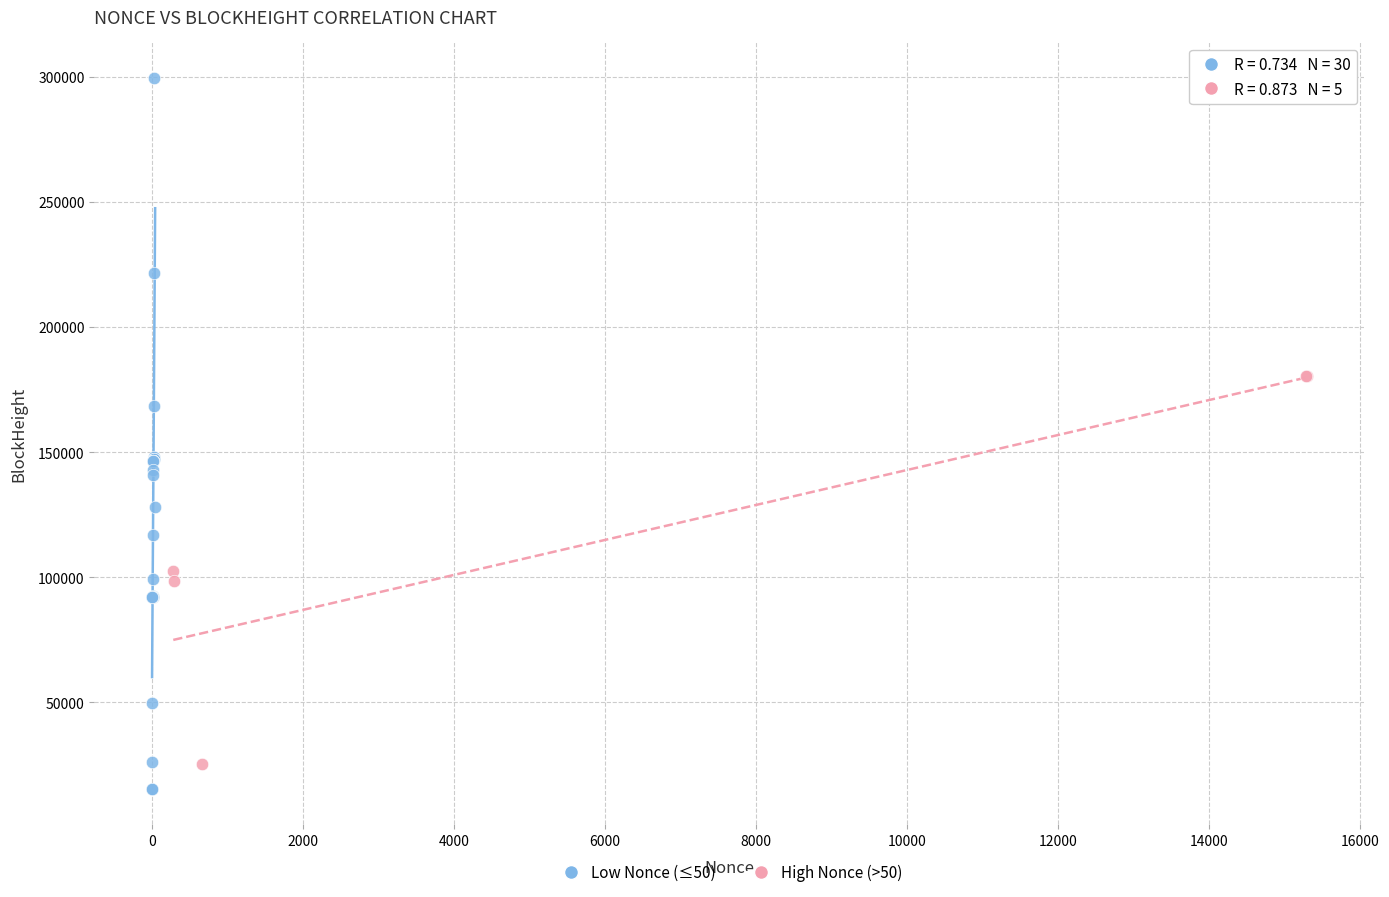

Which series has the largest Y range (max minus min)?

Low Nonce (≤50)